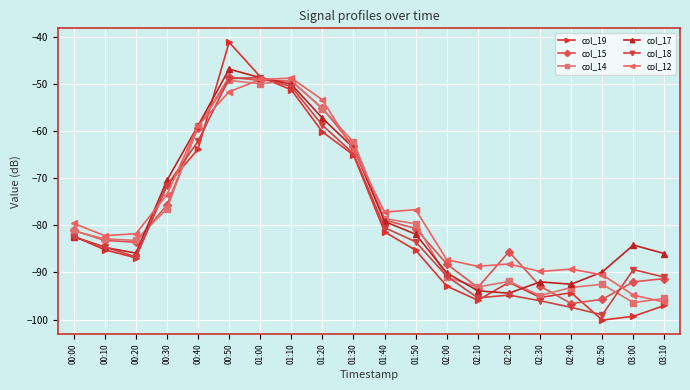

What is the label of the 7th point from the left?

01:00